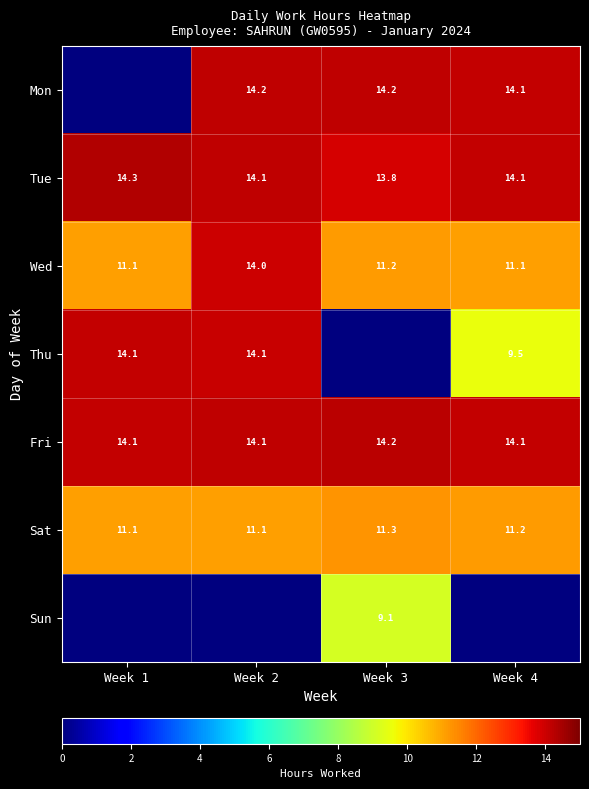

At which label does Tue first exceed 14?

Week 1